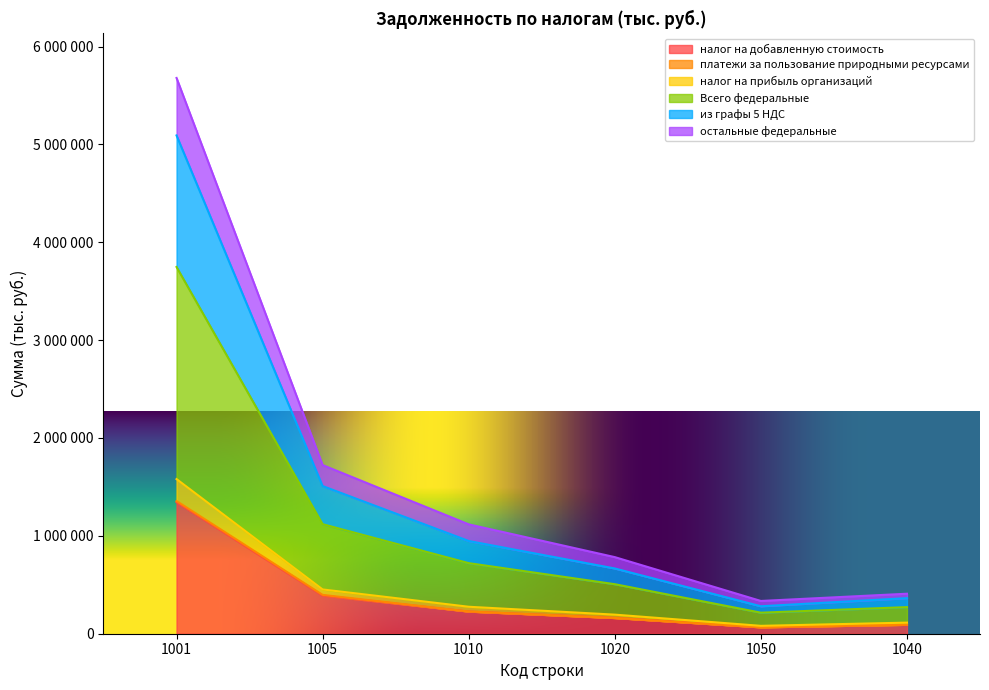

Does the chart display data point markers on the line(s)?

No